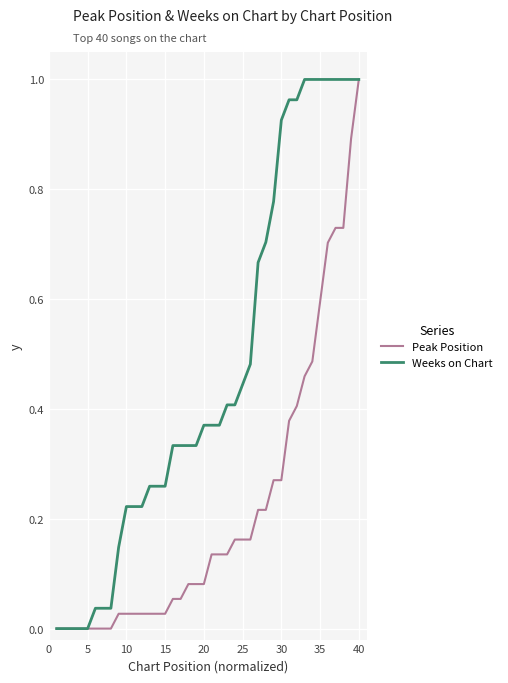

List the series in order of their overall mean, highest first.

Weeks on Chart, Peak Position